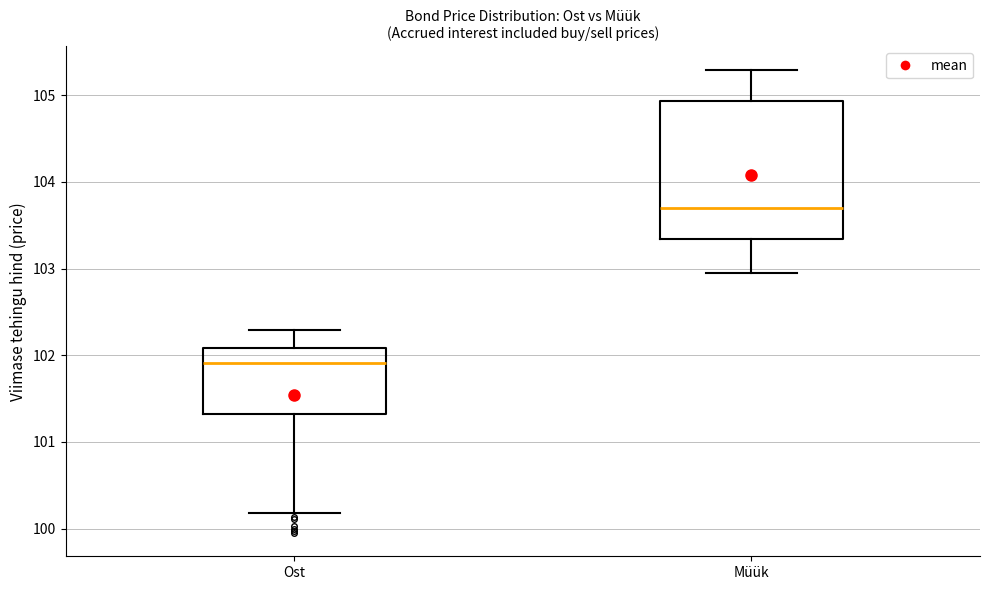

Reading left to right, read every box against the y-axis: the position of its median line, the range the box covers, and the ends of its whiskers. The values are not printed on the chart, so give them approximately, as read against the axis.

Ost: median 101.9, box 101.3 to 102.1, whiskers 100.2 to 102.3
Müük: median 103.7, box 103.3 to 104.9, whiskers 102.9 to 105.3